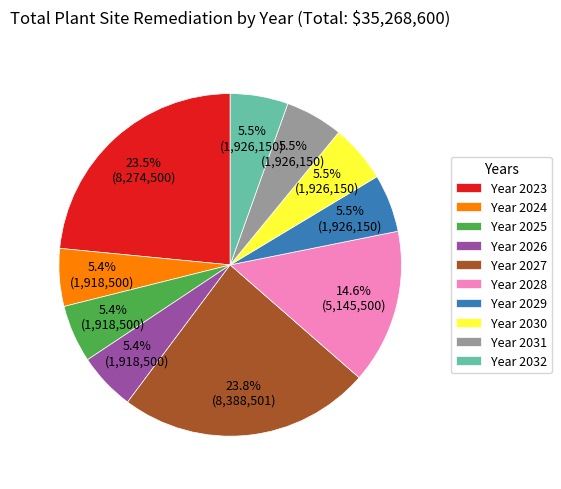

Combined, what portion of the pie is Year 2032 and Year 2024?

10.9%